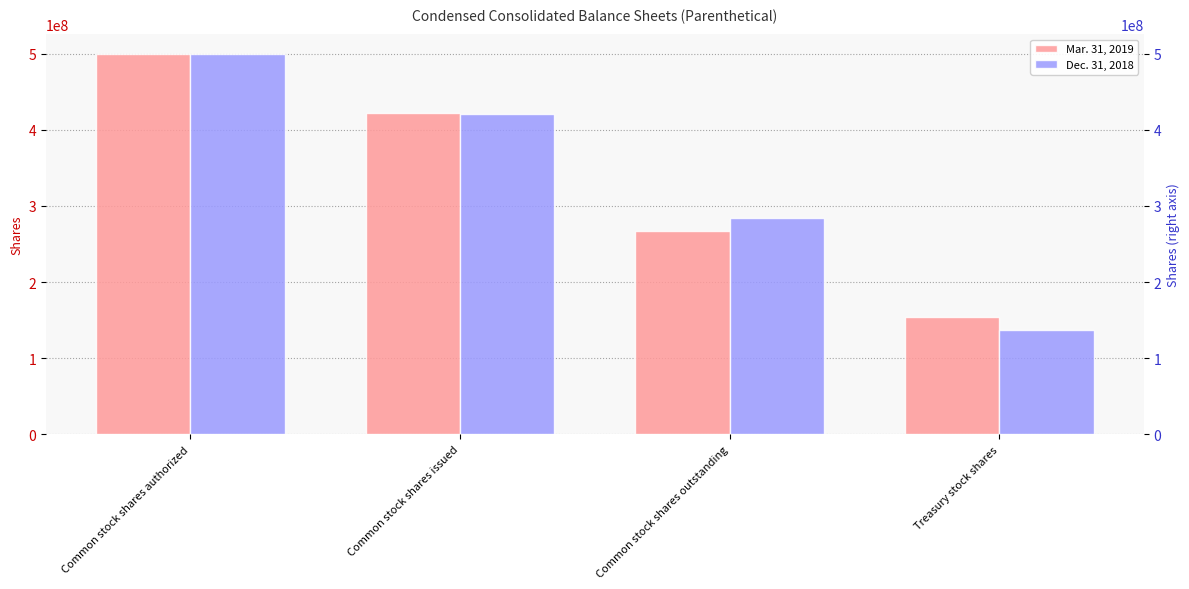

Reading left to right, transcribe all the data shown in this chart.

Mar. 31, 2019: Common stock shares authorized=500000000	Common stock shares issued=421786061	Common stock shares outstanding=267538257	Treasury stock shares=154247804
Dec. 31, 2018: Common stock shares authorized=500000000	Common stock shares issued=420288886	Common stock shares outstanding=283650039	Treasury stock shares=136638847